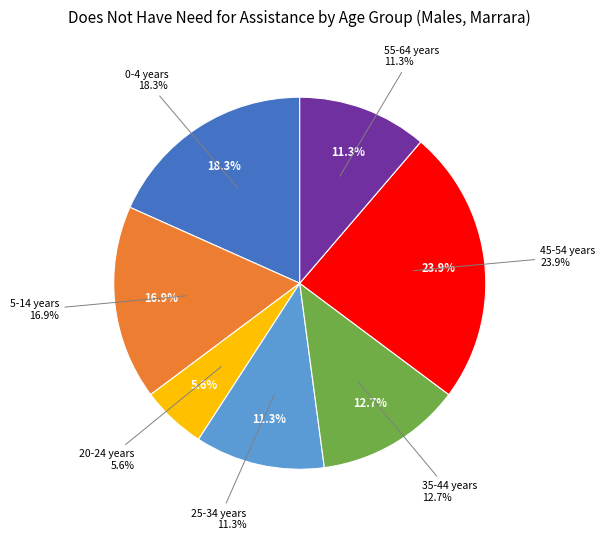

What percentage is the 55-64 years slice, to the nearest percent?

11%